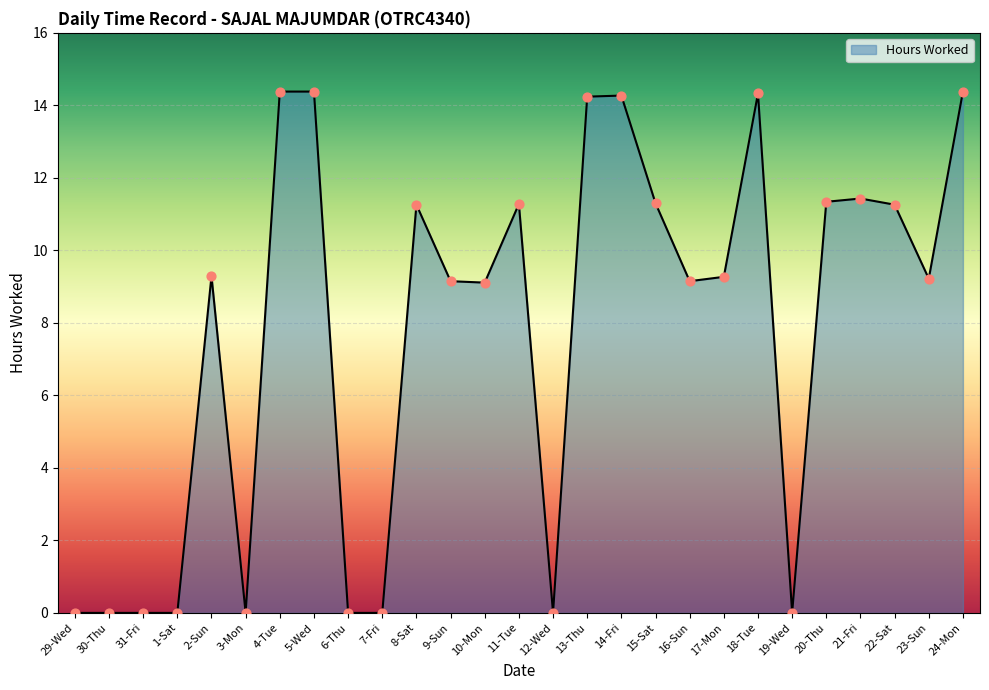

Between 10-Mon and 21-Fri, which is larger?

21-Fri